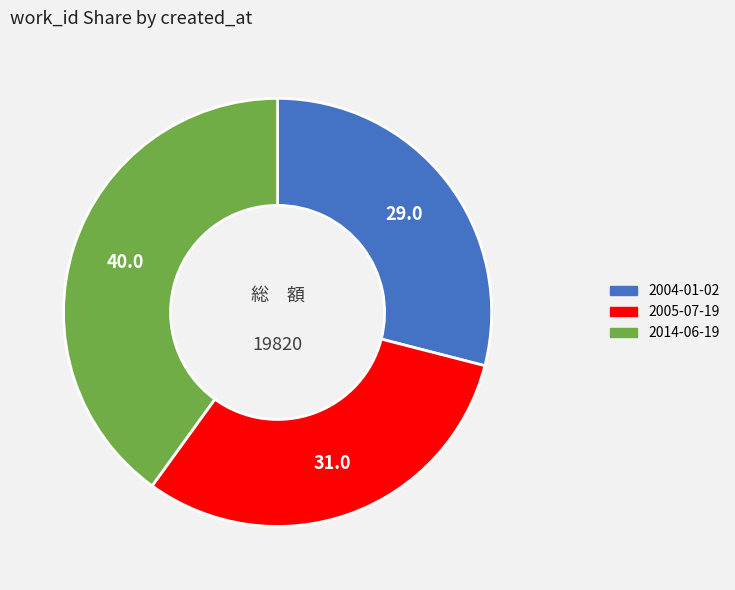

Which slice is the smallest?

2004-01-02